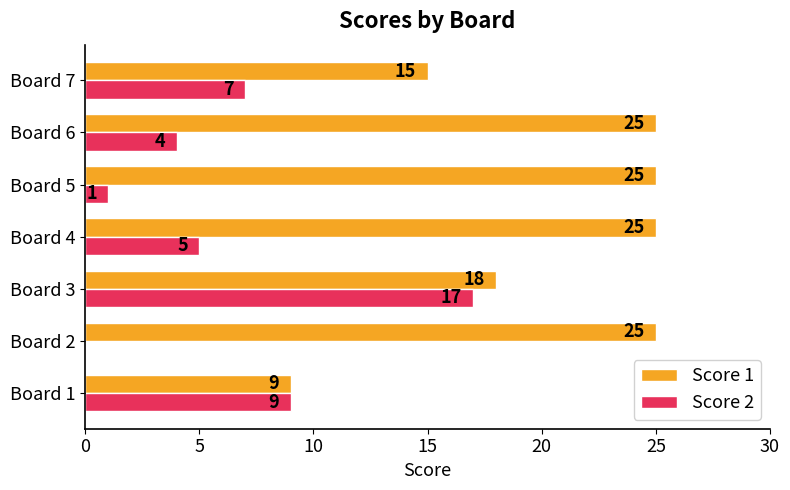

At which category is the sum across all series the highest?

Board 3